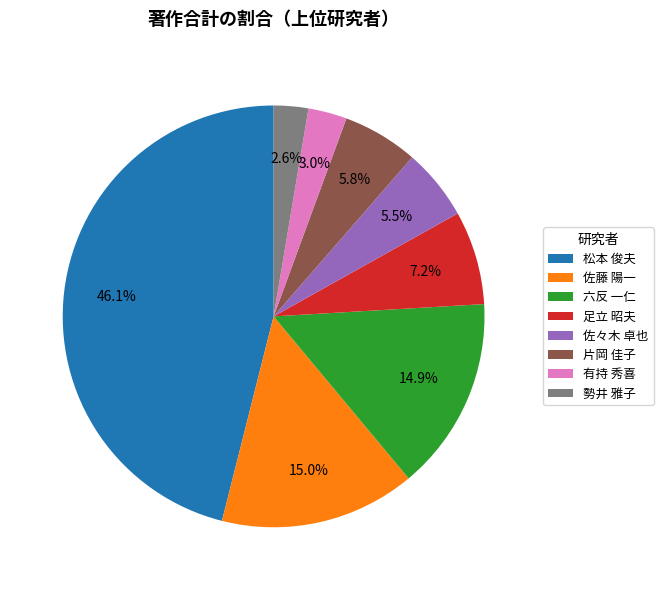

To the nearest percent, what percentage of the pie is 足立 昭夫?

7%